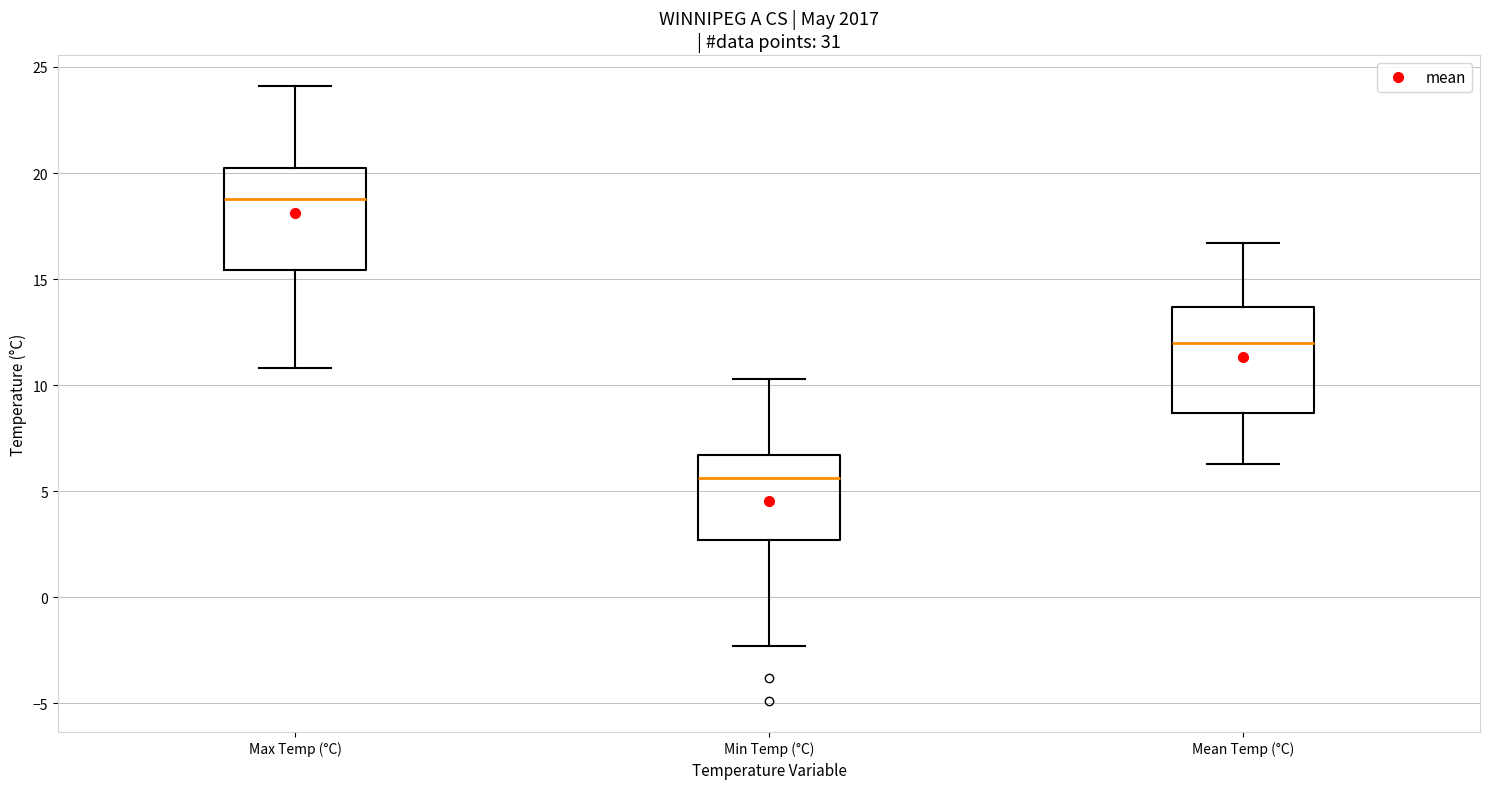

Which box's median line is the lowest?

Min Temp (°C)